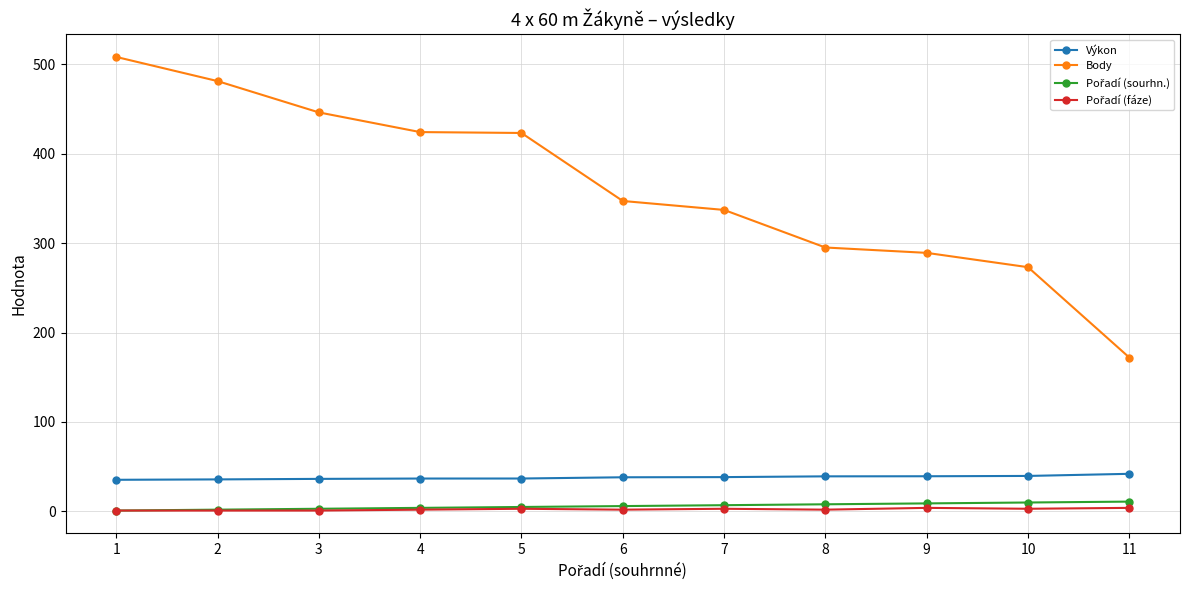

Is this an area chart (filled region under the line)?

No